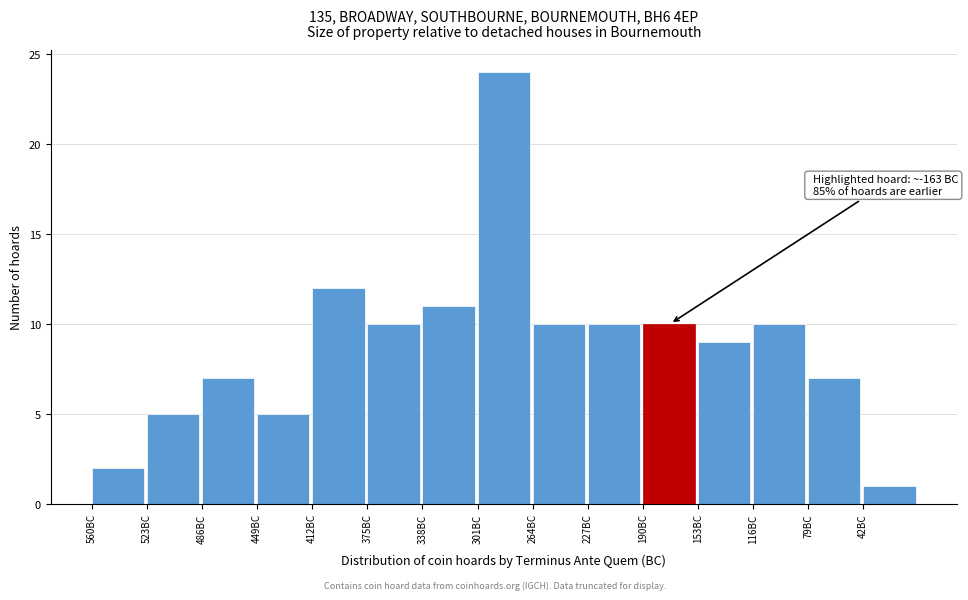

Reading left to right, what are all the values shown in this chart?

560BC=2	523BC=5	486BC=7	449BC=5	412BC=12	375BC=10	338BC=11	301BC=24	264BC=10	227BC=10	190BC=10	153BC=9	116BC=10	79BC=7	42BC=1